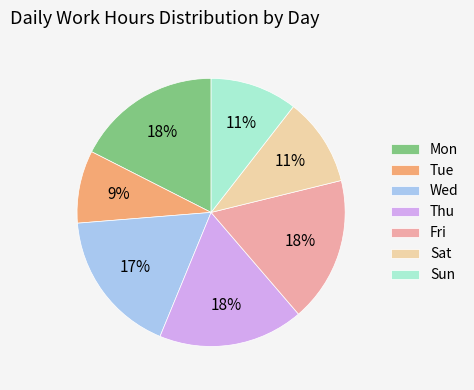

Does any single category account for the majority?

No